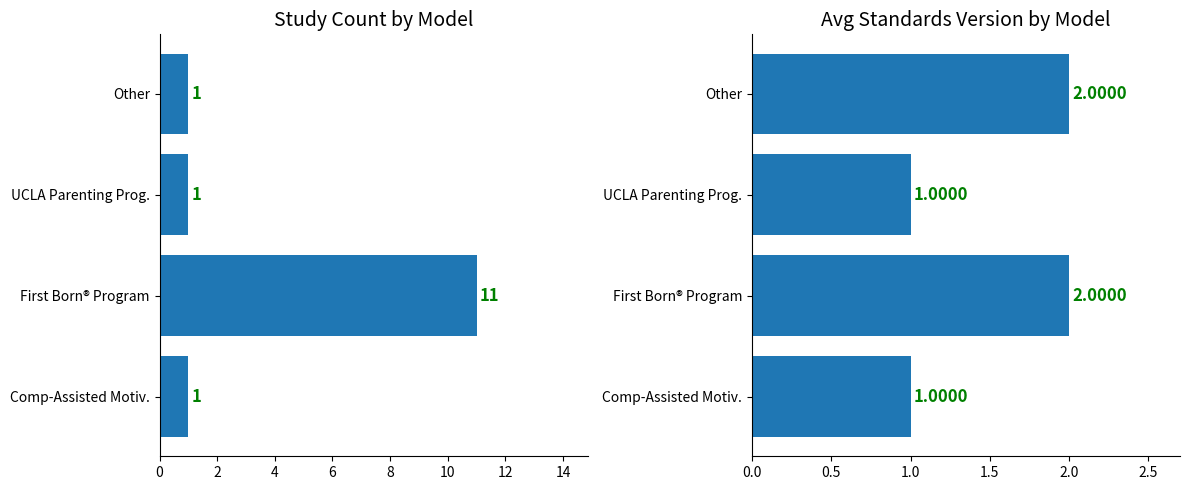

What are all the series names shown in the legend?

Count of Studies, Avg Standards Version